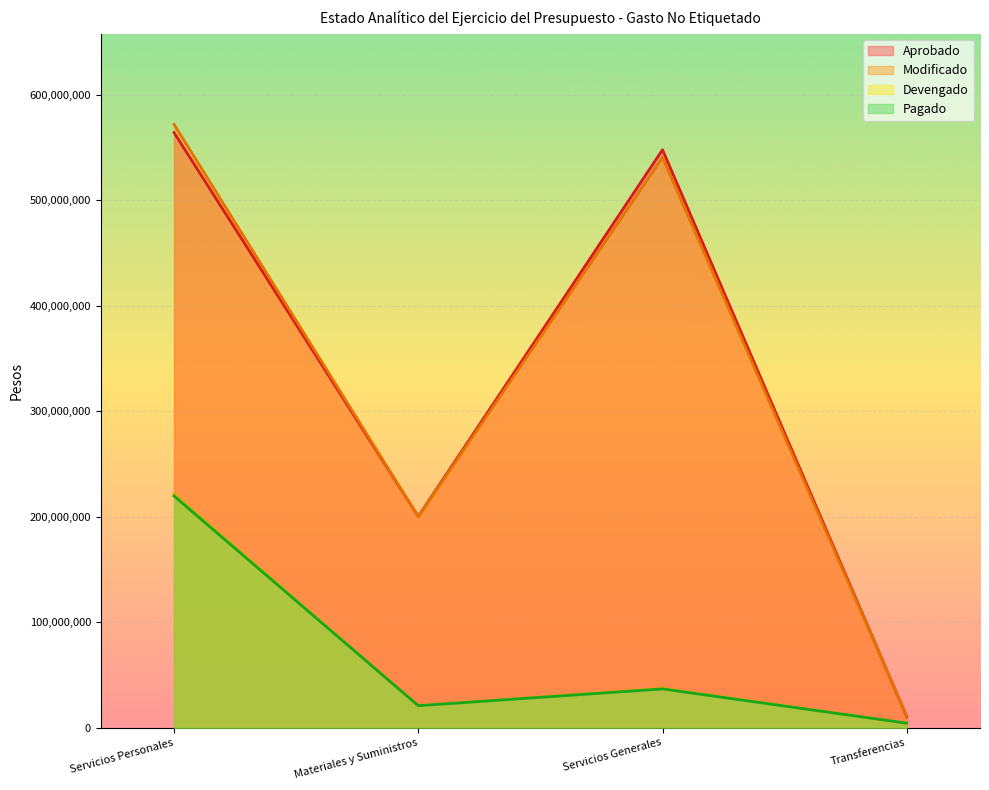

How many values in the Modificado series exceed 540648347?

1